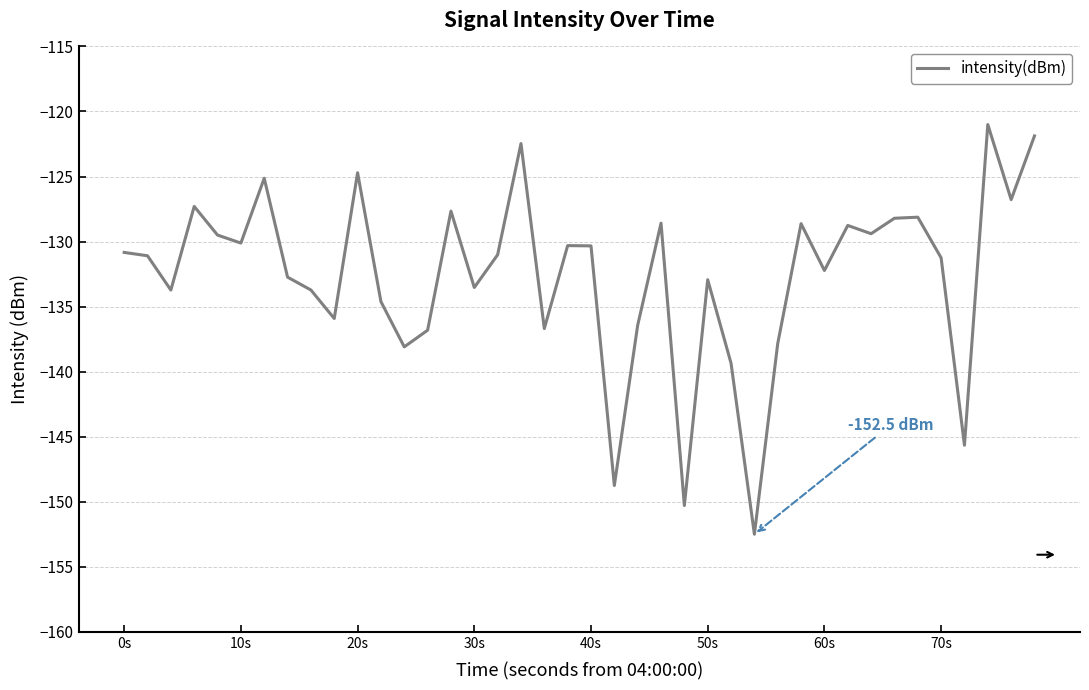

What is the greatest value displayed?

-121.0